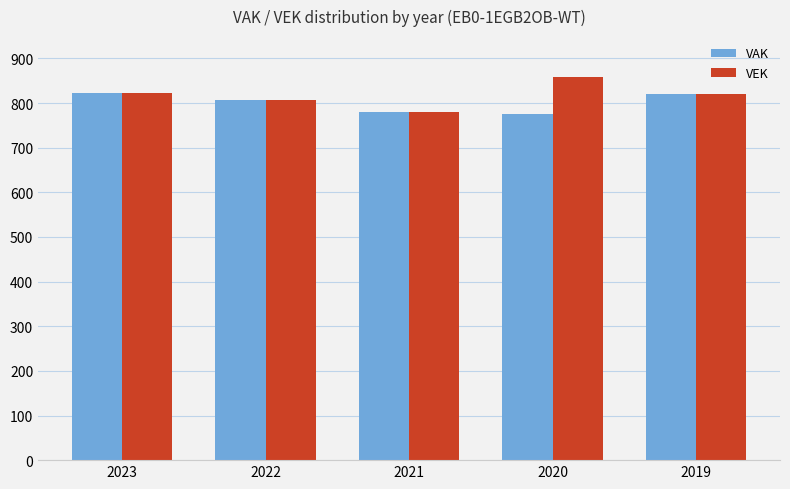

How many bars are there in each group?

2